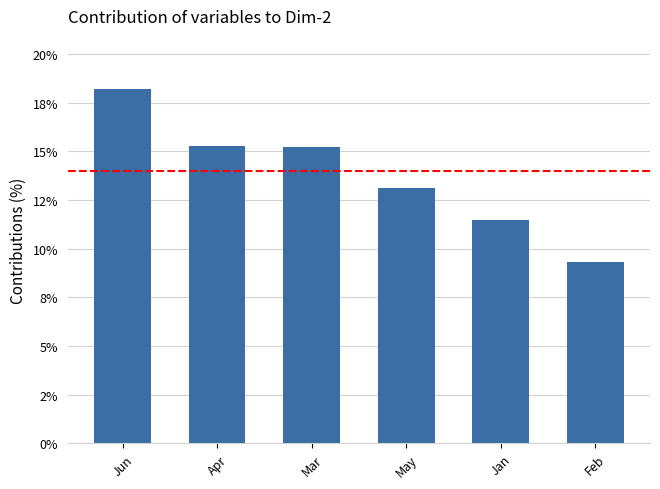

Count the number of categories in the chart.

6